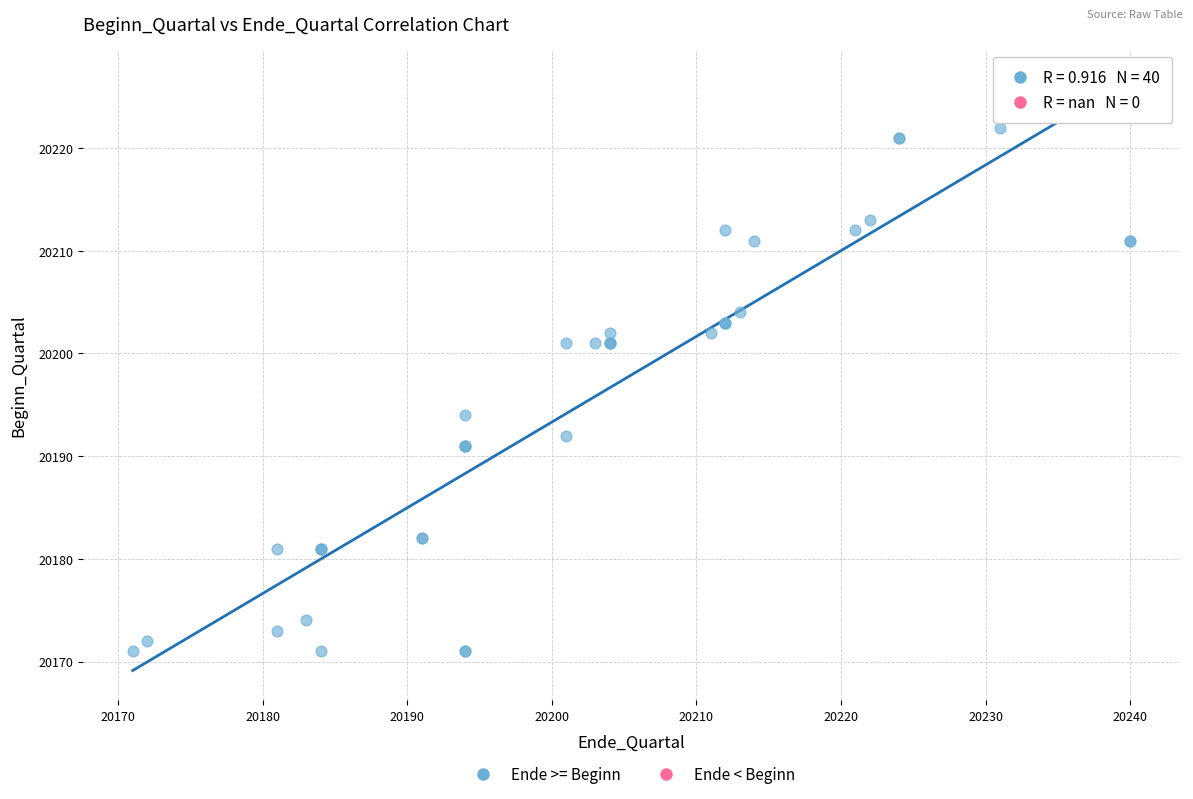

What Y value in the scatter plot is closest to 20197?

20194